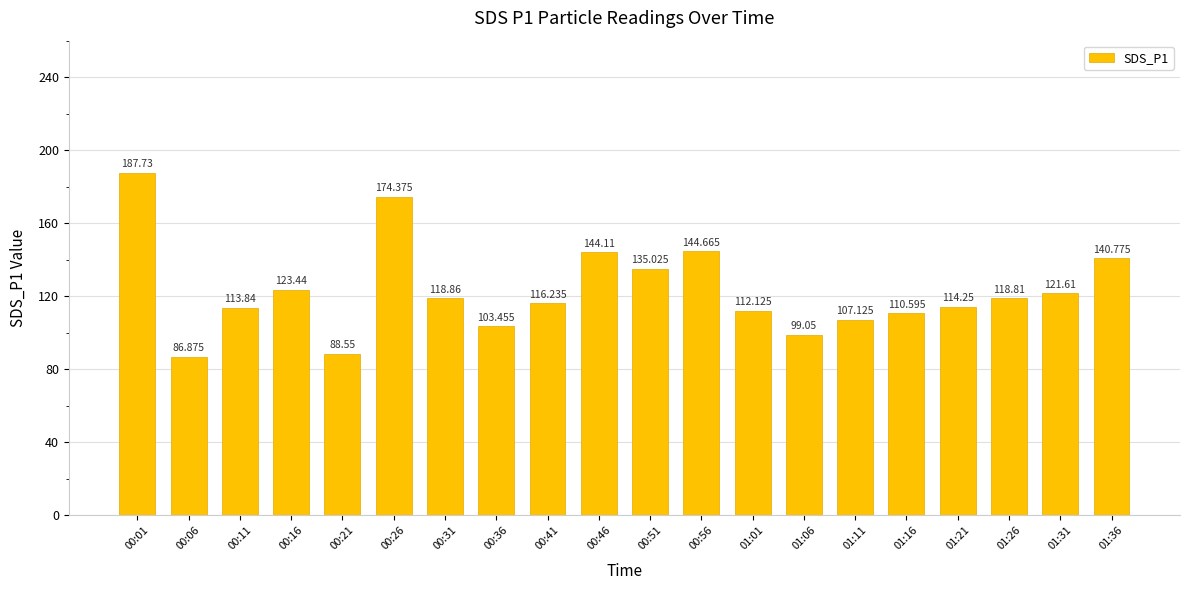

Which label corresponds to the smallest value in the chart?

00:06